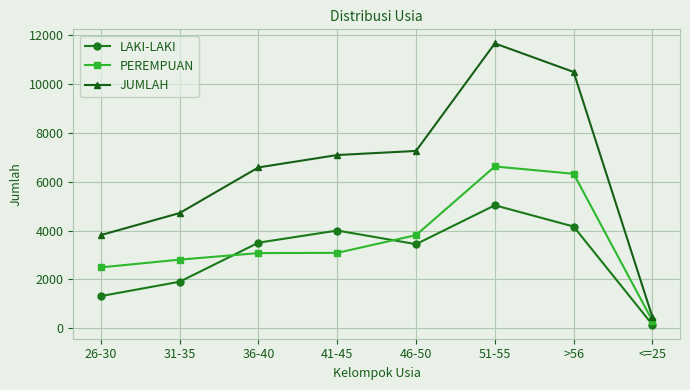

What is the maximum value for JUMLAH?

11664